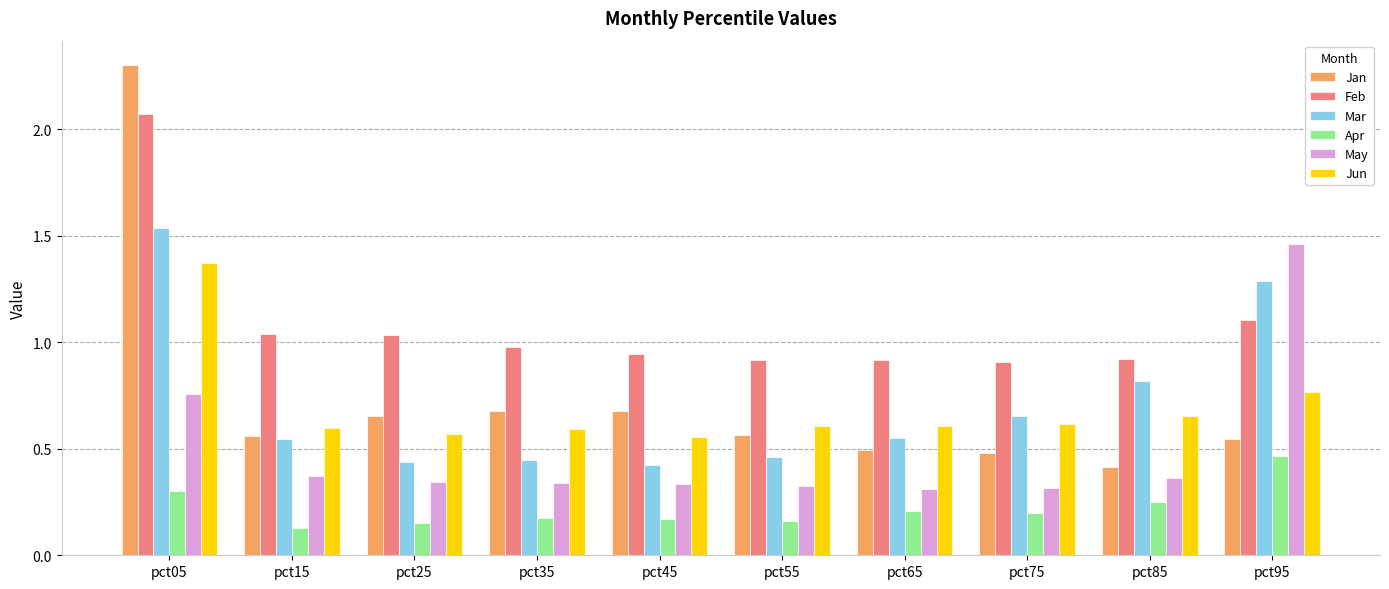

List the series in order of their peak value, lowest first.

Apr, Jun, May, Mar, Feb, Jan